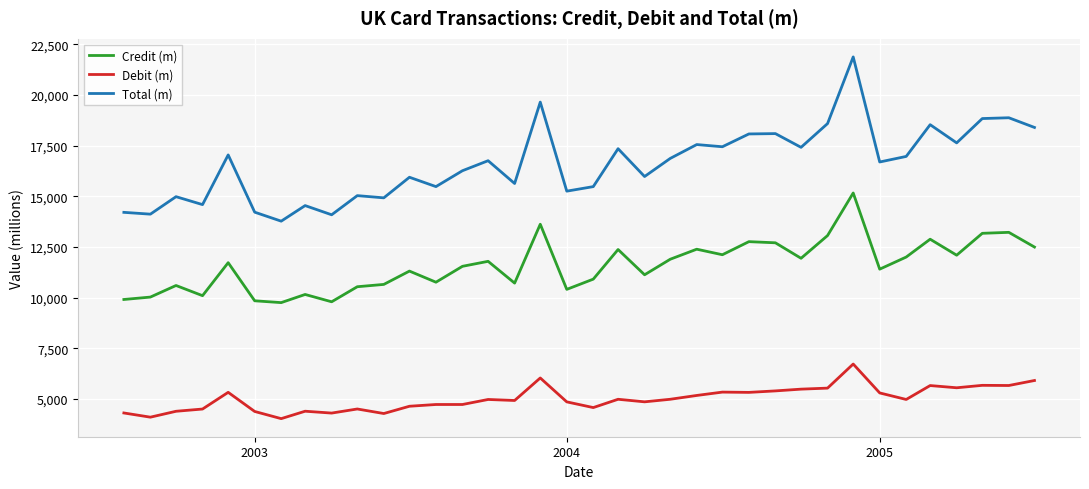

What is the minimum value shown in the chart?

4021.6